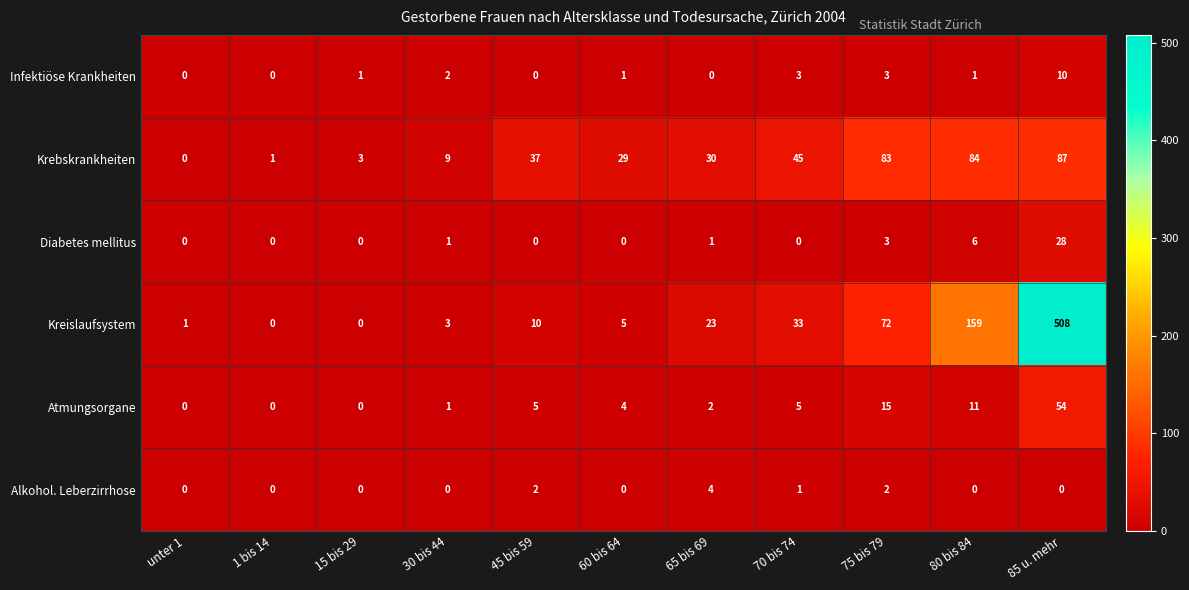

What is the difference between the highest and lowest values at 75 bis 79?

81